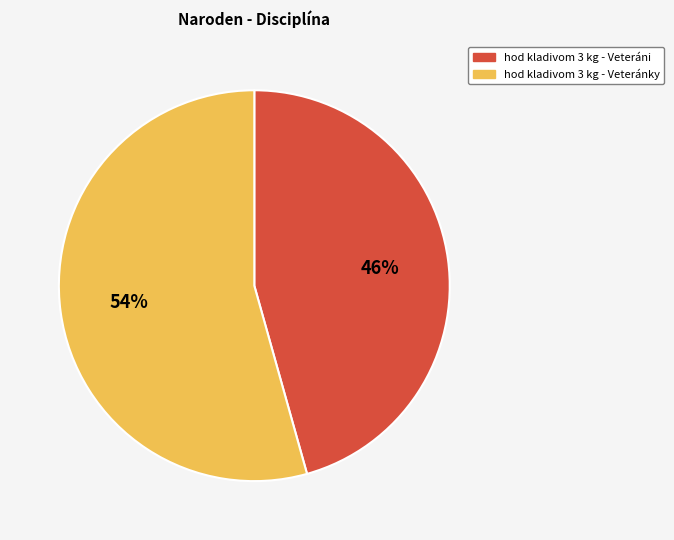

How many slices are in this pie chart?

2